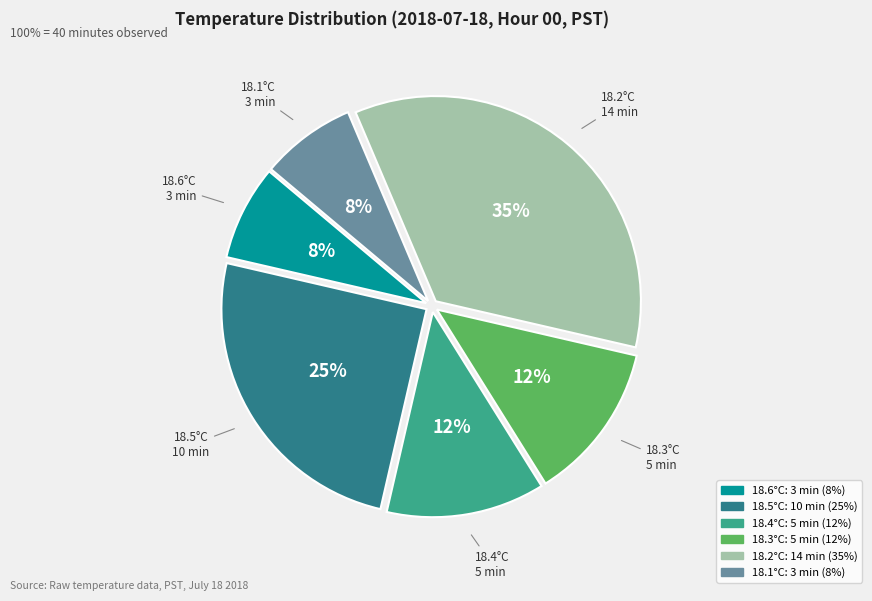

Does any single category account for the majority?

No